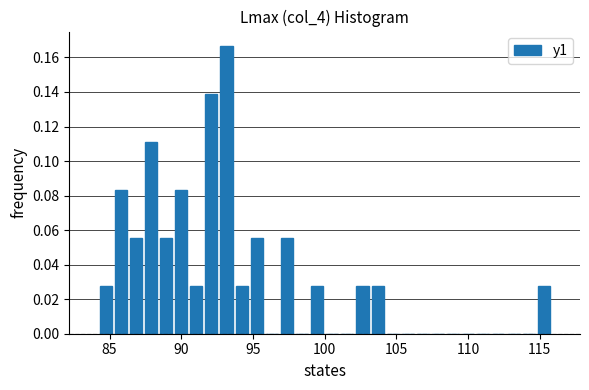

Around what value on the x-axis is the tallest bar? Give the approximate position of its centre, as read against the axis.

93.0